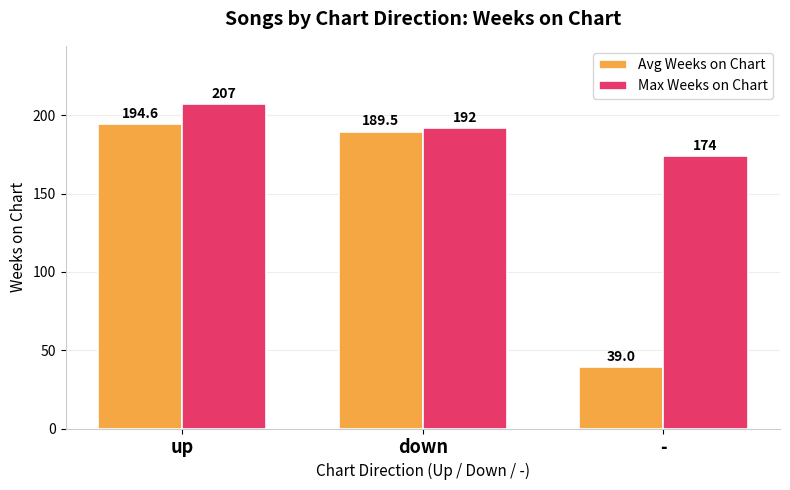

What is the approximate value of Avg Weeks on Chart at down?

189.5